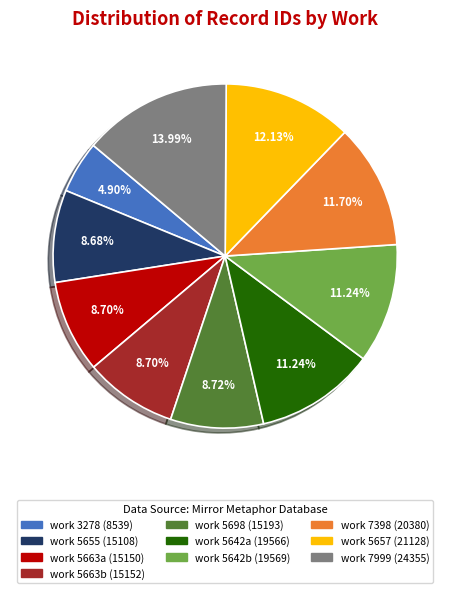

Is the sum of work 5698 (15193) and work 7999 (24355) greater than half?

No